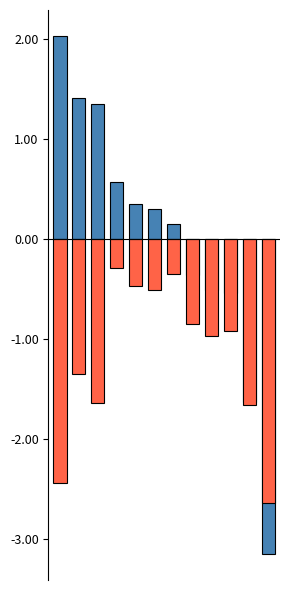

At which label does Avg Speed (norm) reach its minimum?

11